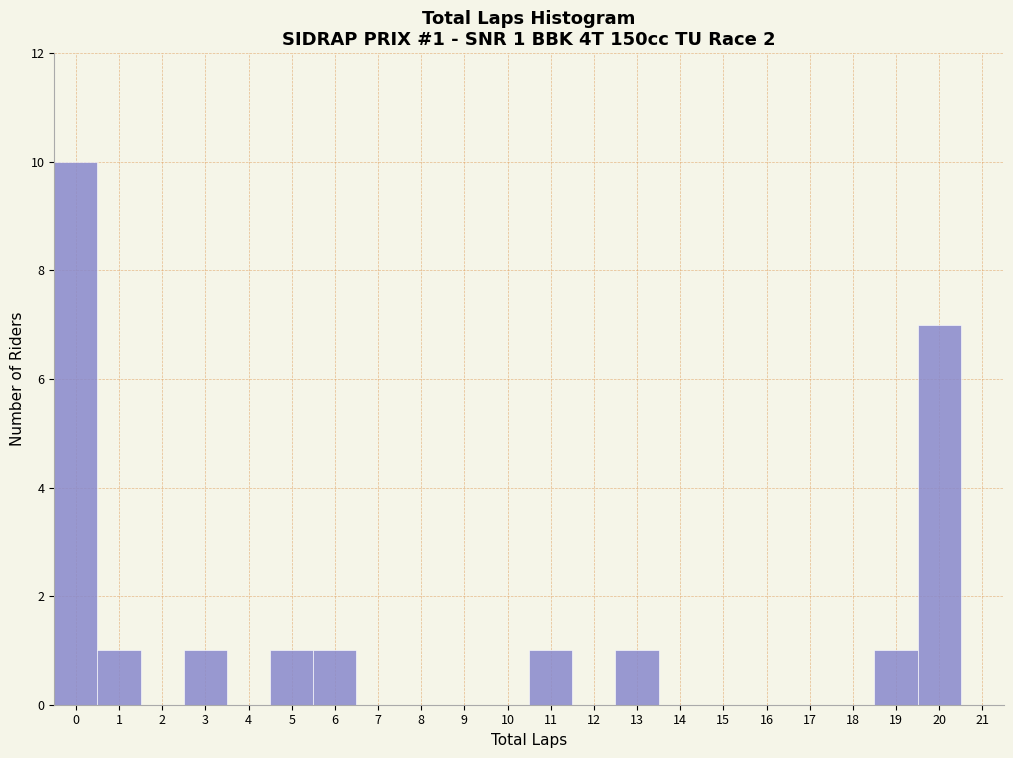

Over which range of the x-axis is the bar tallest?

-0.5 to 0.5